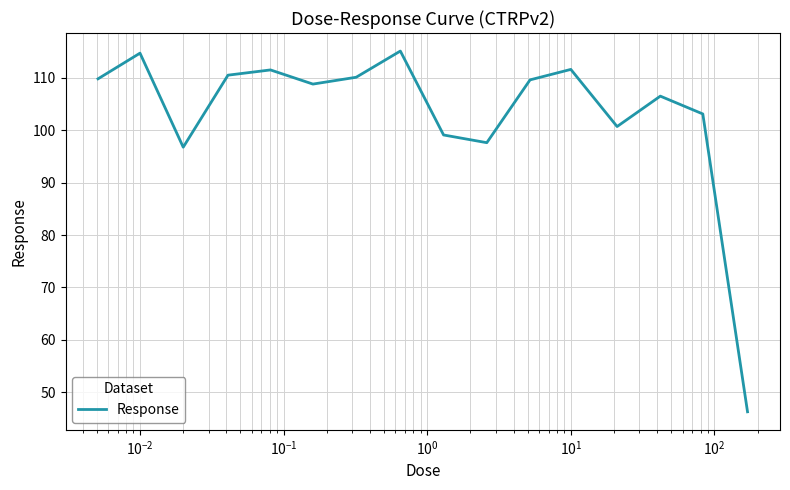

What is the maximum value shown in the chart?

115.1